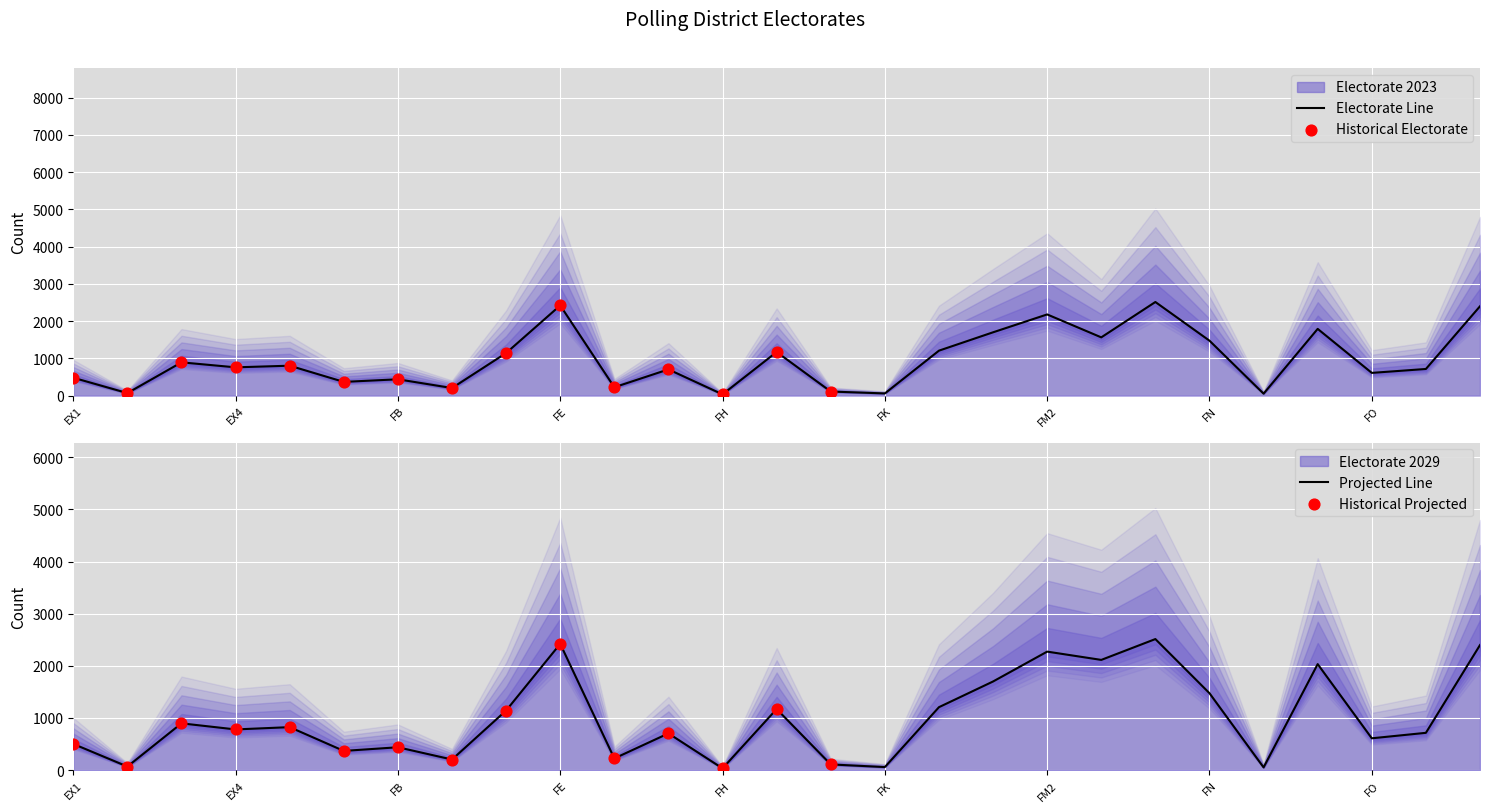

At which category is the sum across all series the highest?

FM4